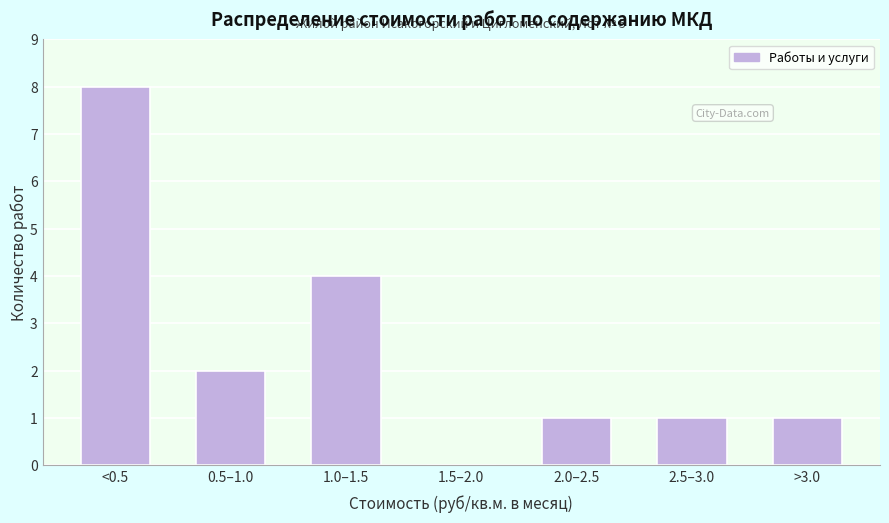

Reading right to left, extract all data points from this chart.

>3.0=1	2.5–3.0=1	2.0–2.5=1	1.5–2.0=0	1.0–1.5=4	0.5–1.0=2	<0.5=8